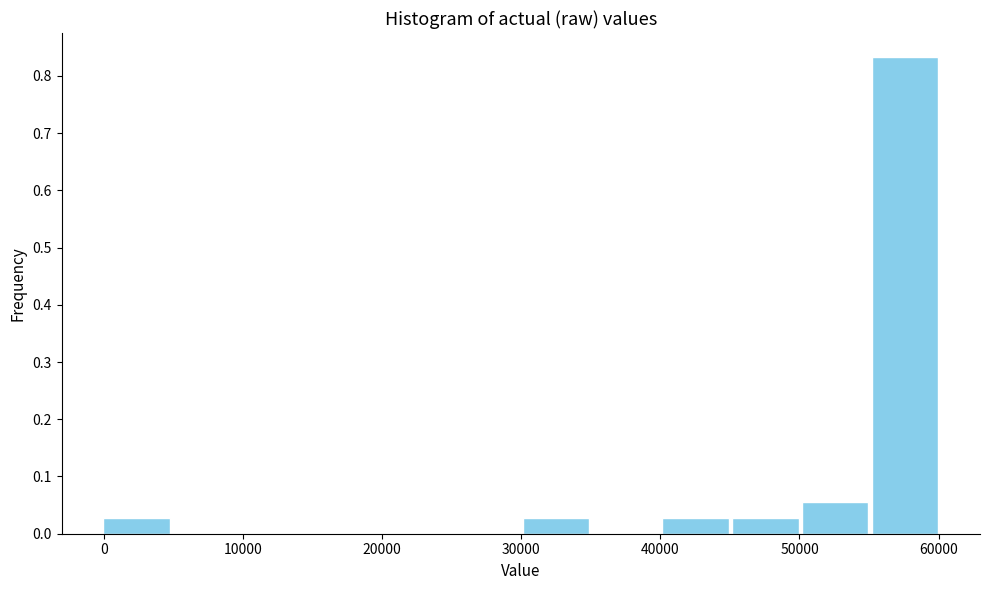

Reading left to right, list every bar in this chart as the range it spans on the x-axis followed by its height. Neither the bar edges nor the heights are printed on the chart, so give them approximately, as read against the axes.

0 to 5000: 0.03
5000 to 10000: 0
10000 to 15000: 0
15000 to 20000: 0
20000 to 25000: 0
25000 to 30000: 0
30000 to 35000: 0.03
35000 to 40000: 0
40000 to 45000: 0.03
45000 to 50000: 0.03
50000 to 55000: 0.06
55000 to 60000: 0.83